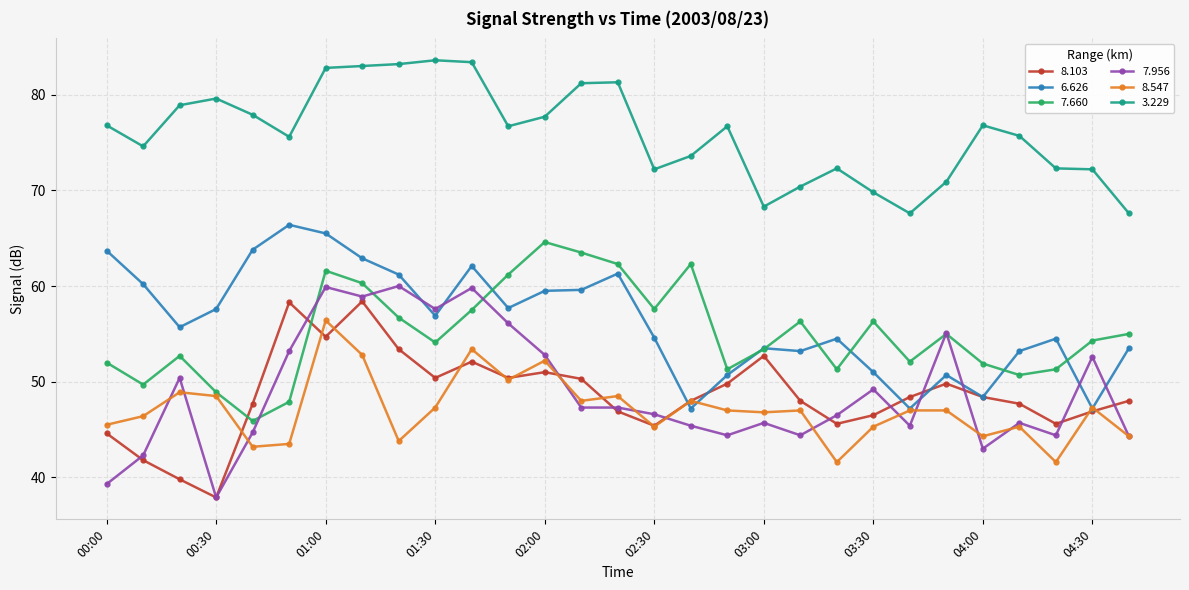

After their last crossing, which series has the higher values: 7.660 or 8.103?

7.660